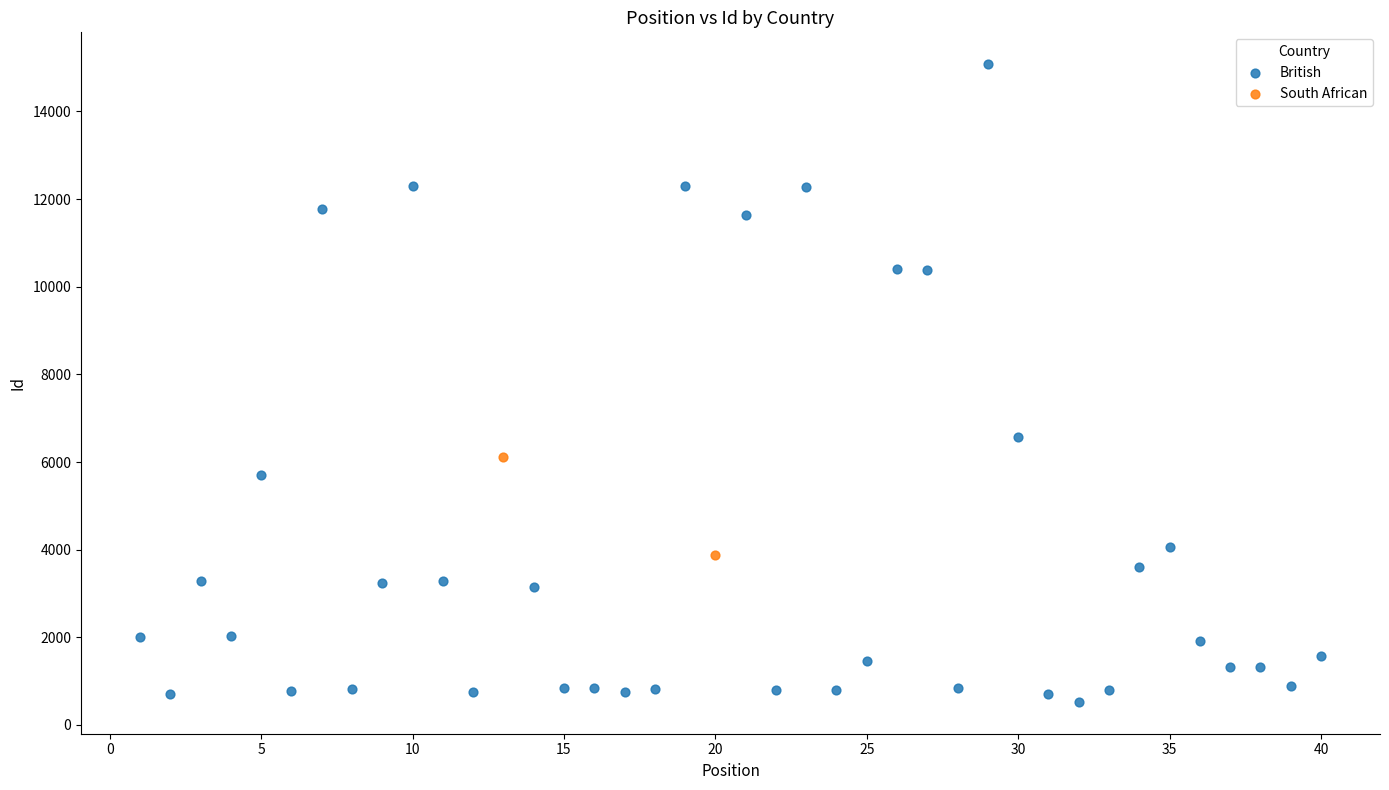

What are all the series names shown in the legend?

British, South African